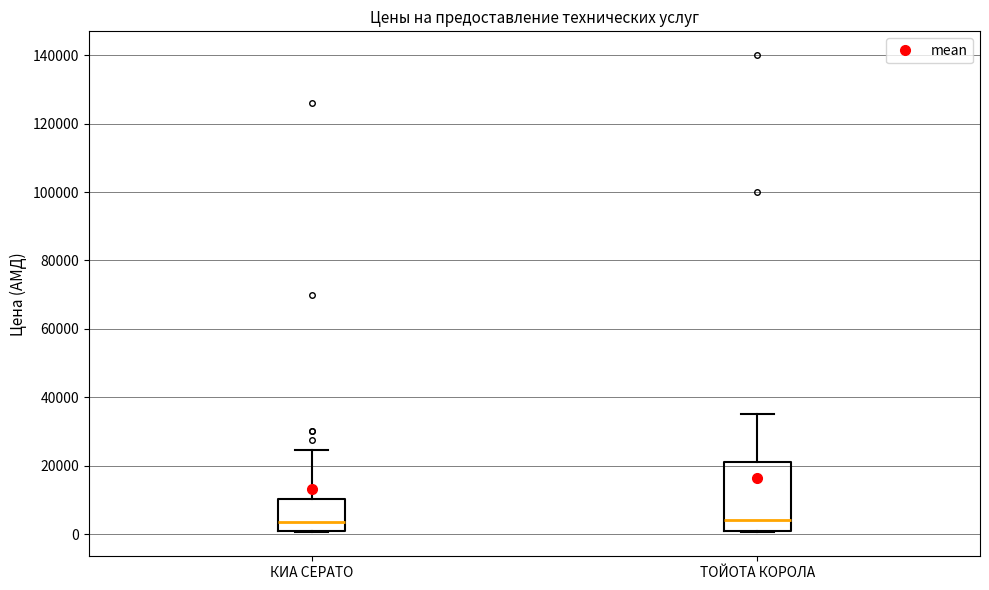

Reading left to right, read every box against the y-axis: the position of its median line, the range the box covers, and the ends of its whiskers. The values are not printed on the chart, so give them approximately, as read against the axis.

КИА СЕРАТО: median 4000, box 2000 to 10000, whiskers 0 to 24000
ТОЙОТА КОРОЛА: median 4000, box 2000 to 22000, whiskers 0 to 36000